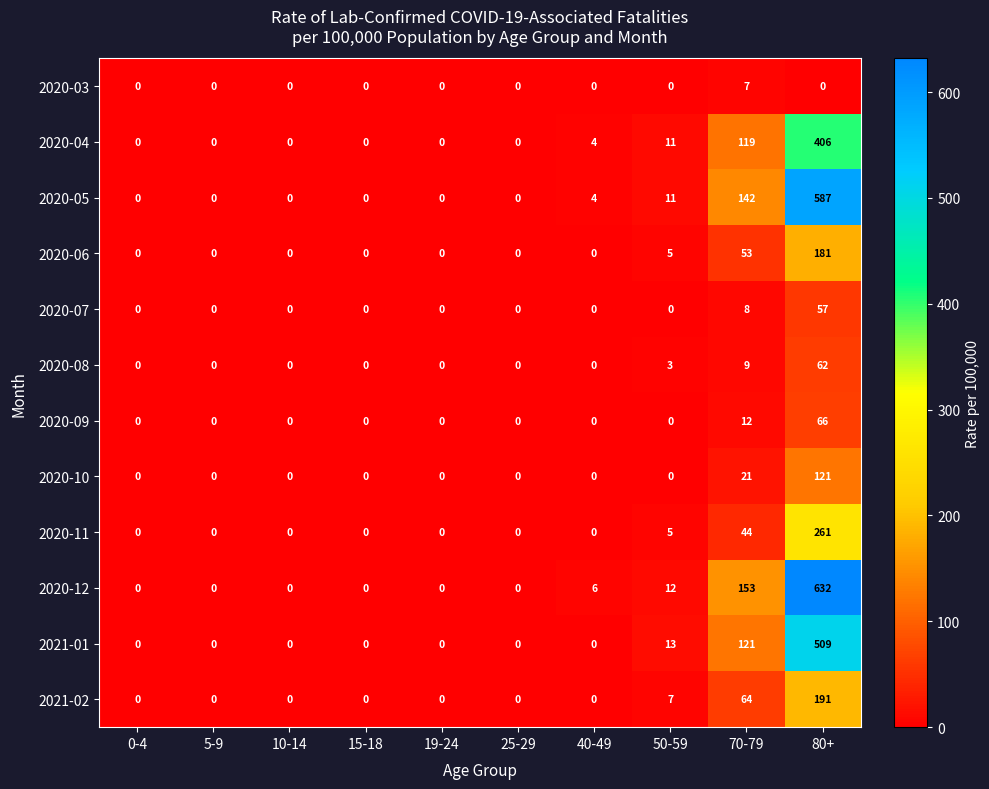

True or false: 2020-12 has a value of 0 at 15-18.

True